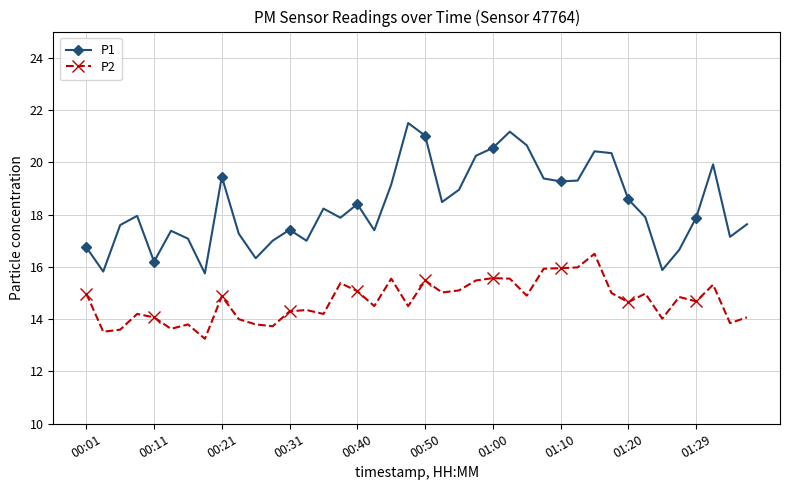

Does the chart display data point markers on the line(s)?

Yes